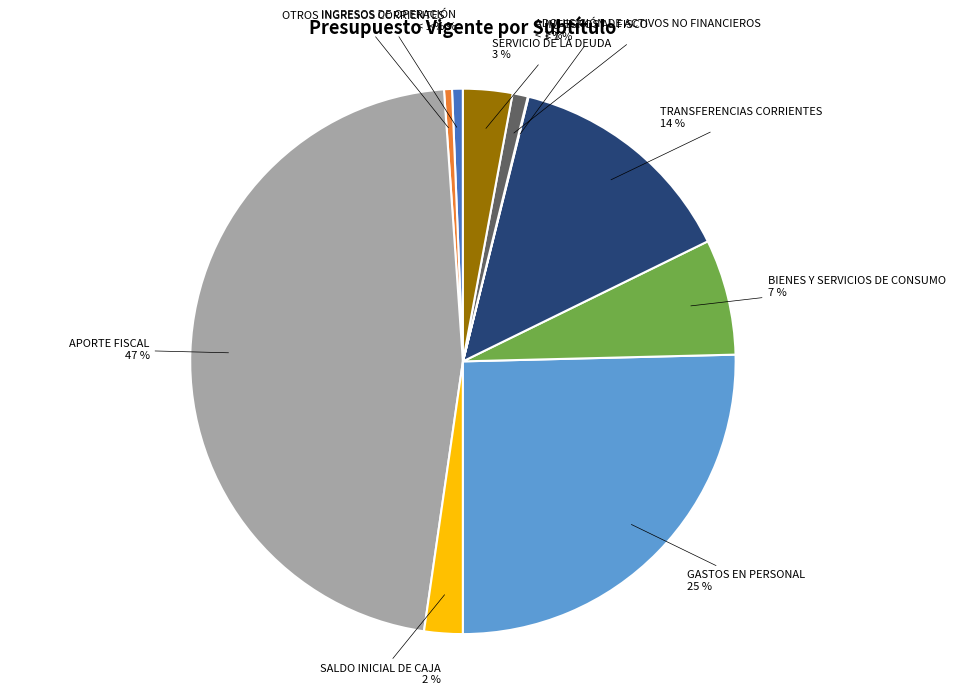

To the nearest percent, what percentage of the pie is SERVICIO DE LA DEUDA?

3%